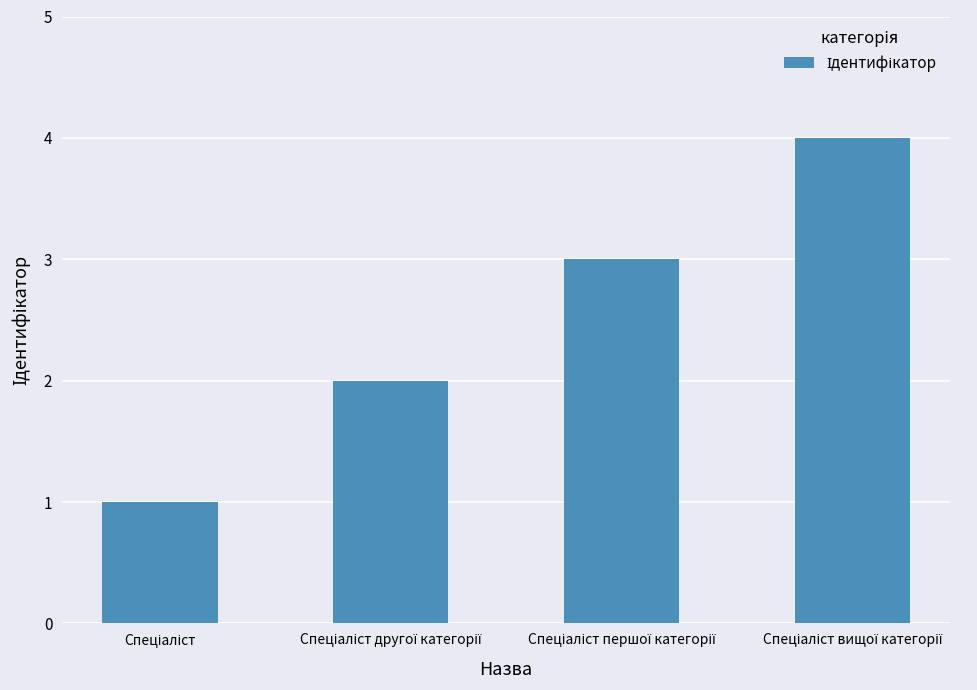

How many values are below 3?

2